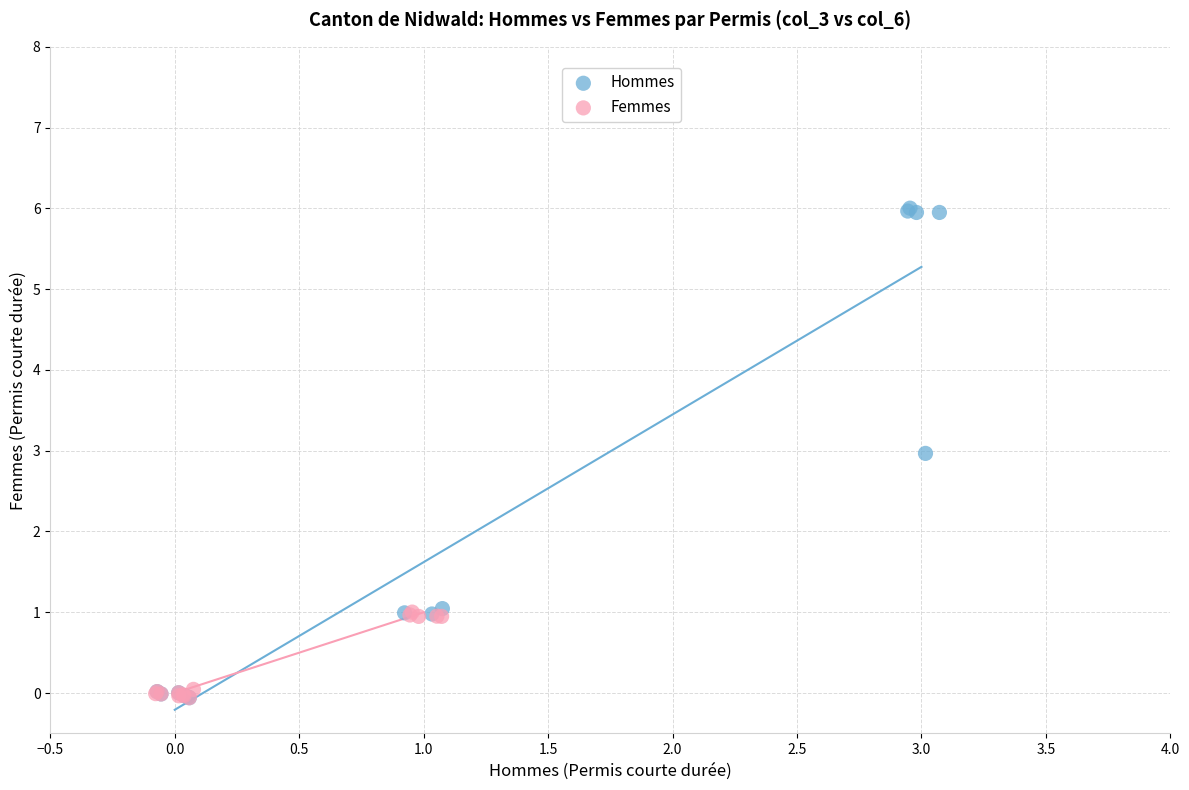

What are all the series names shown in the legend?

Hommes, Femmes